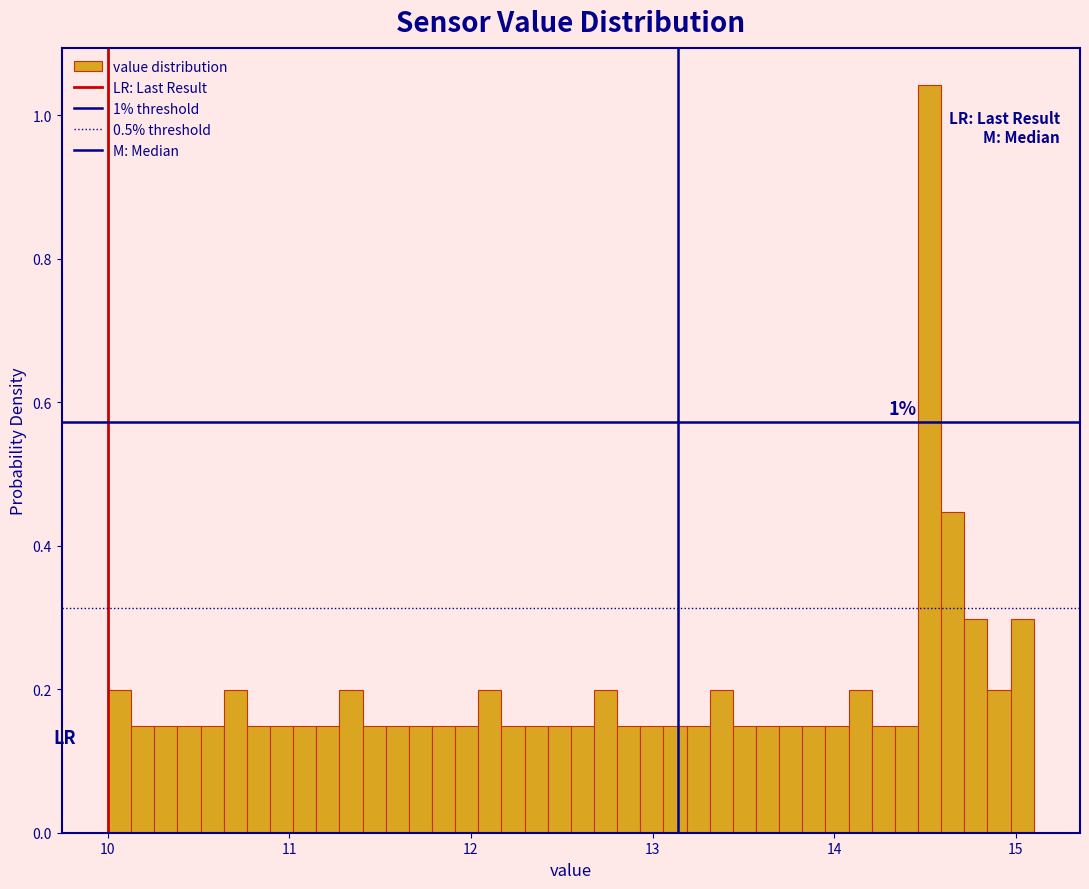

Around what value on the x-axis is the tallest bar? Give the approximate position of its centre, as read against the axis.

14.5